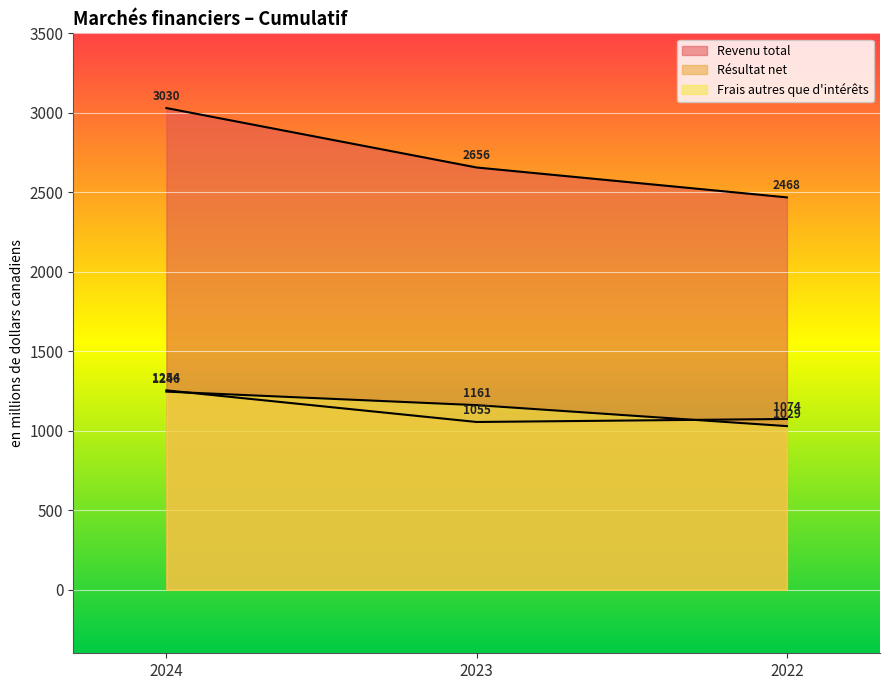

Between 2024 and 2022, which series saw the biggest shift?

Revenu total